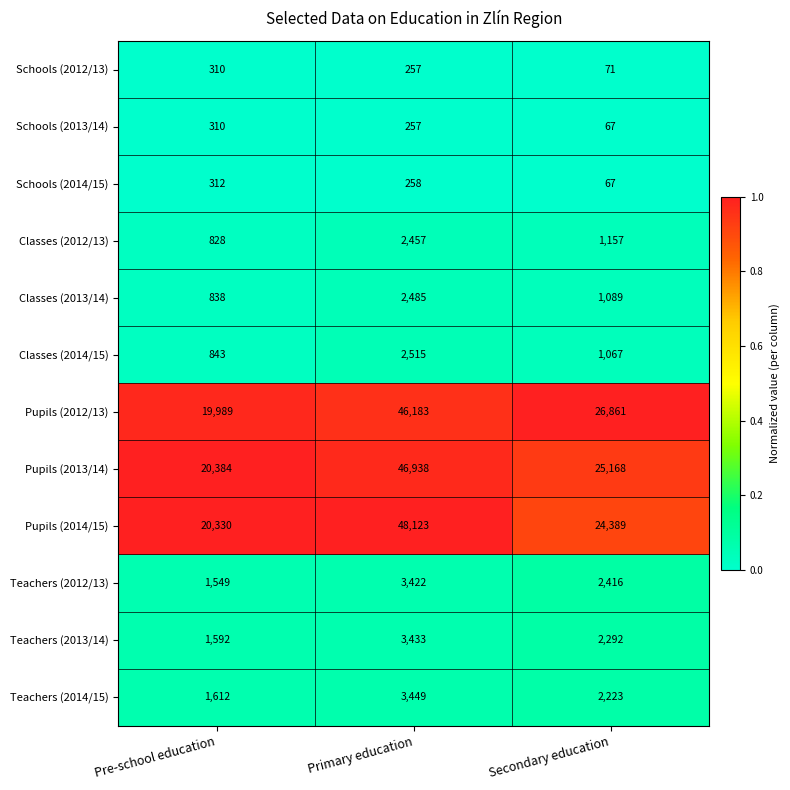

The value of Pupils (2013/14) at Pre-school education is 12482. True or false?

False